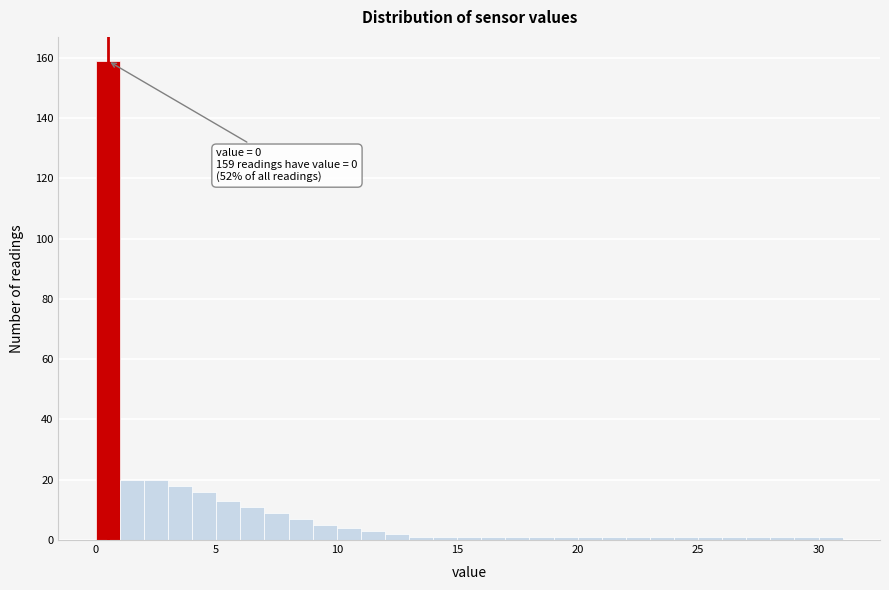

Read against the x-axis, roughly where is the centre of the tallest bar?

0.5